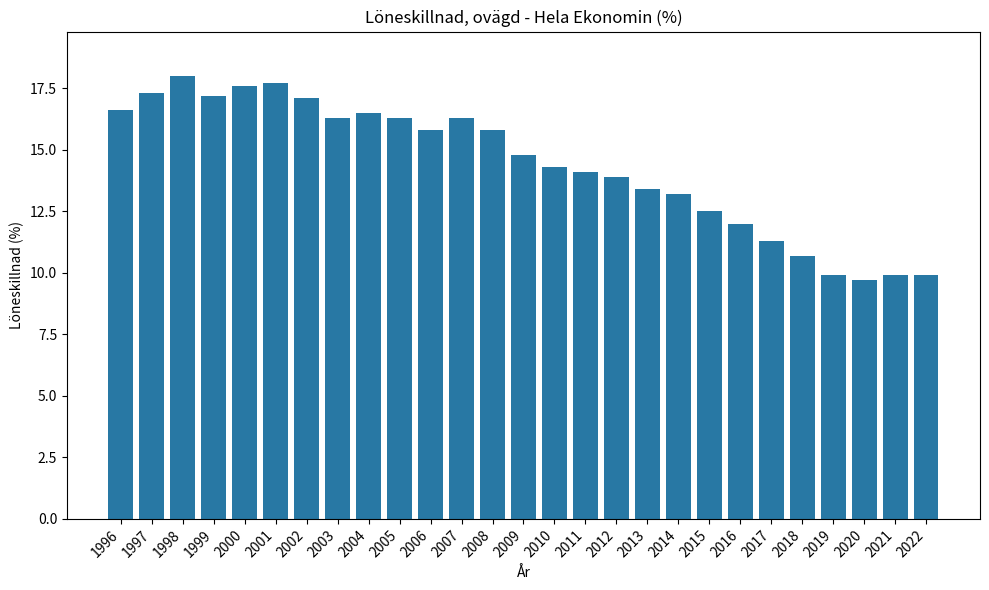

Between 2010 and 2006, which is larger?

2006